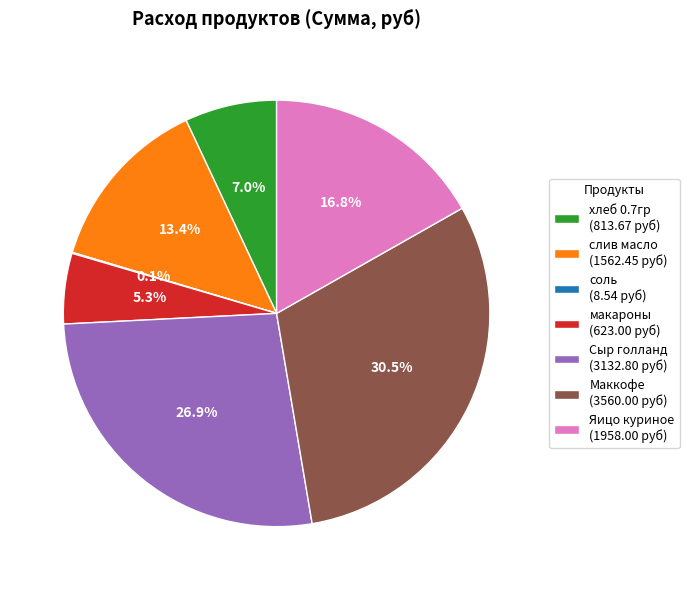

Combined, do макароны and Яицо куриное account for over 50%?

No